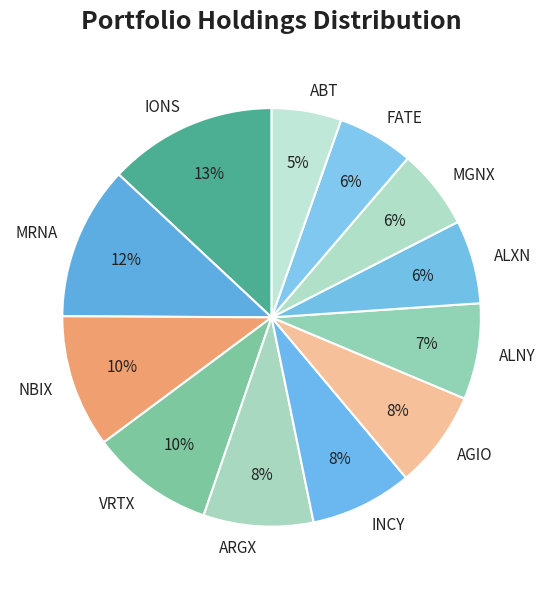

Which has a higher value, NBIX or ARGX?

NBIX